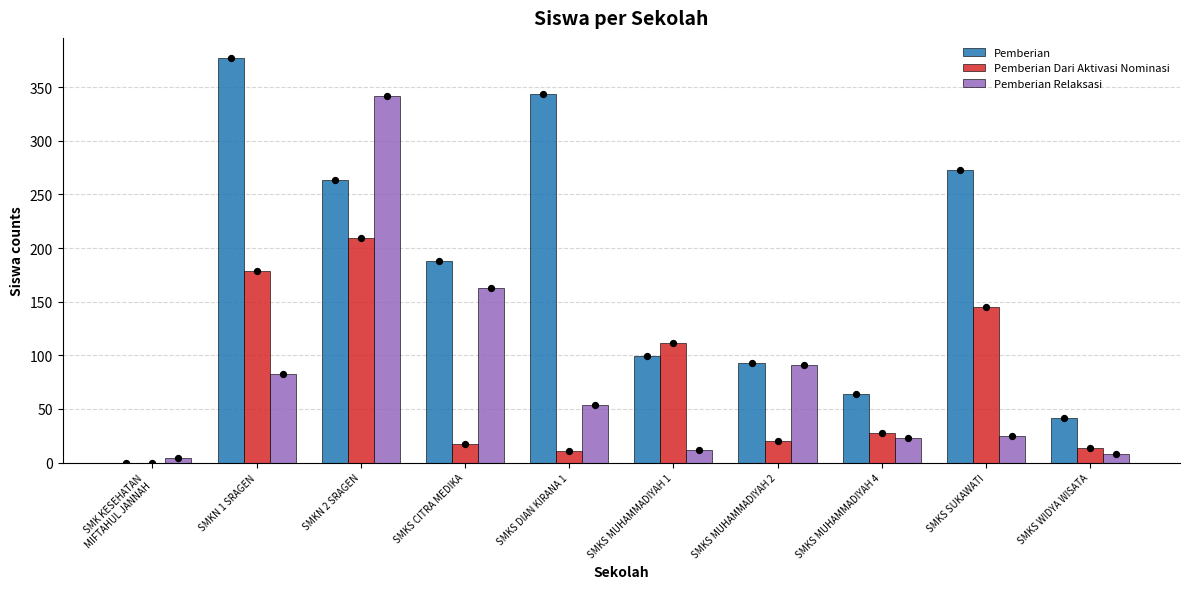

Which series contains the lowest Y value?

Pemberian